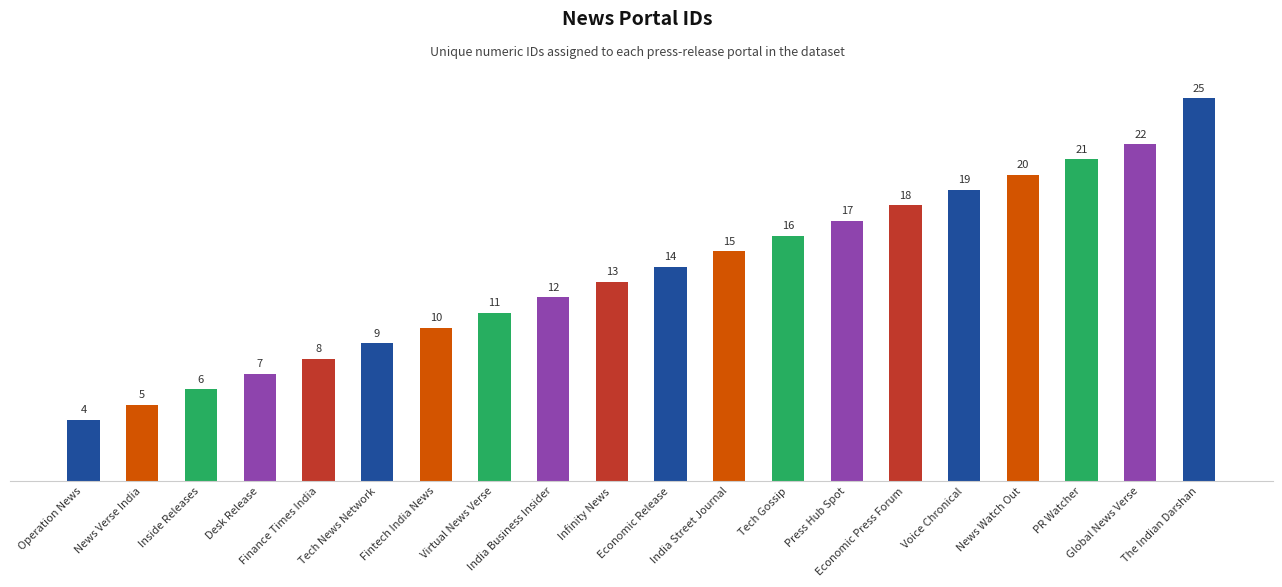

Which label corresponds to the largest value in the chart?

The Indian Darshan